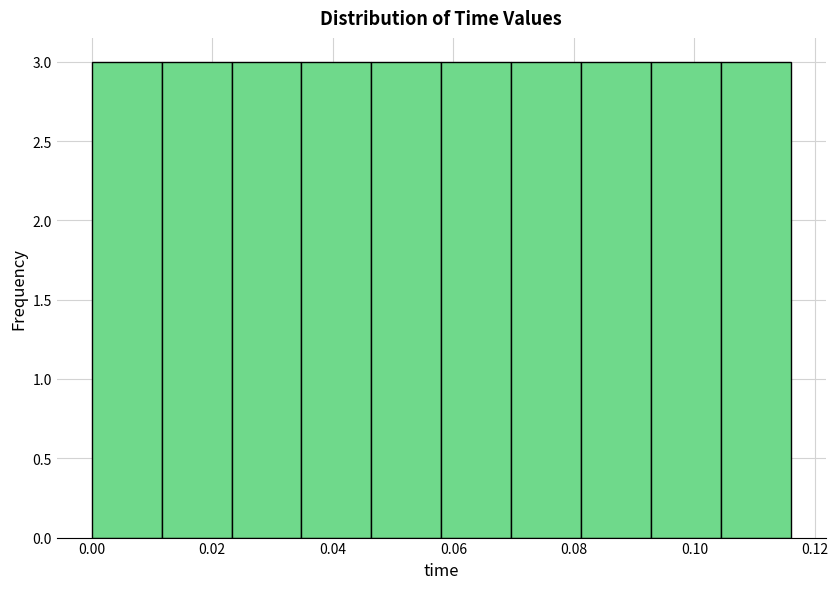

What is the height of the bar covering 0.104 to 0.116 on the x-axis? Neither the bar edges nor the heights are printed on the chart, so give them approximately, as read against the axes.

3